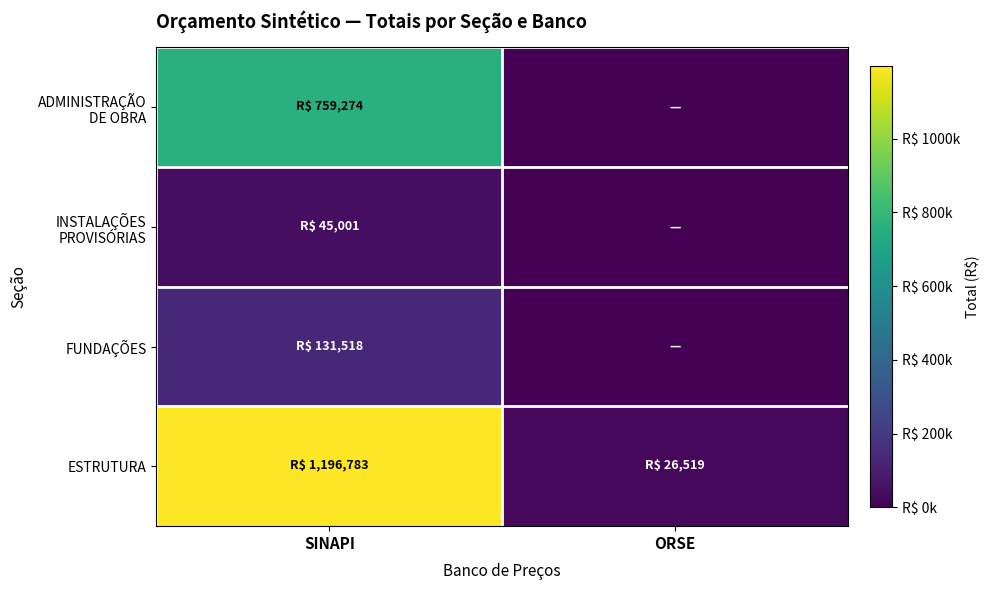

List the series in order of their peak value, highest first.

ESTRUTURA, ADMINISTRAÇÃO DE OBRA, FUNDAÇÕES, INSTALAÇÕES PROVISÓRIAS